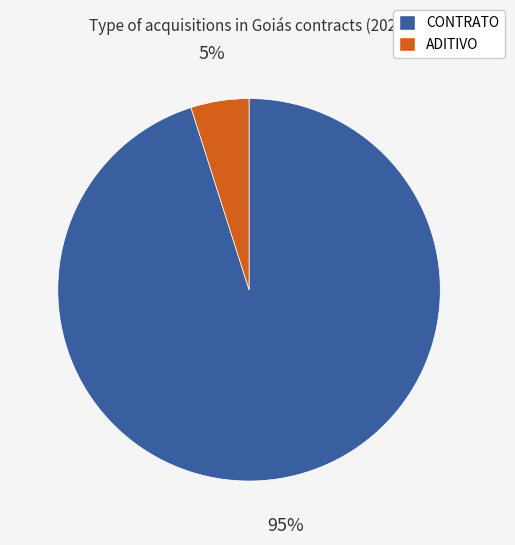

Rank the categories by value from highest to lowest.

CONTRATO, ADITIVO